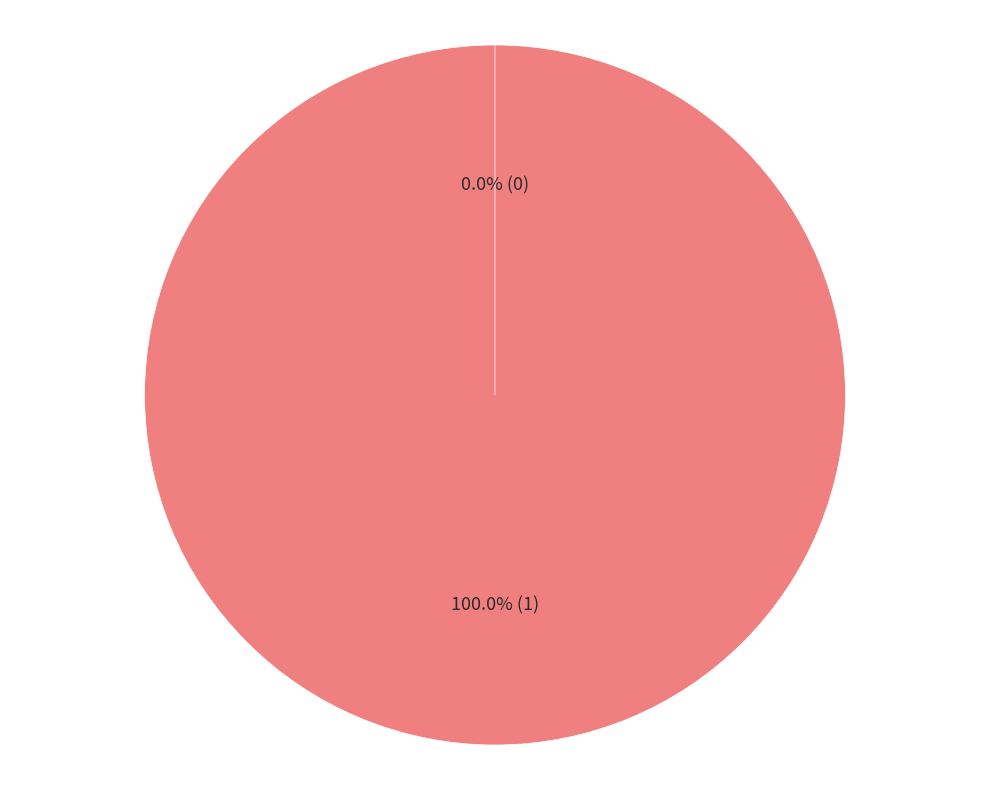

What portion of the pie excludes Ticket?

100.0%